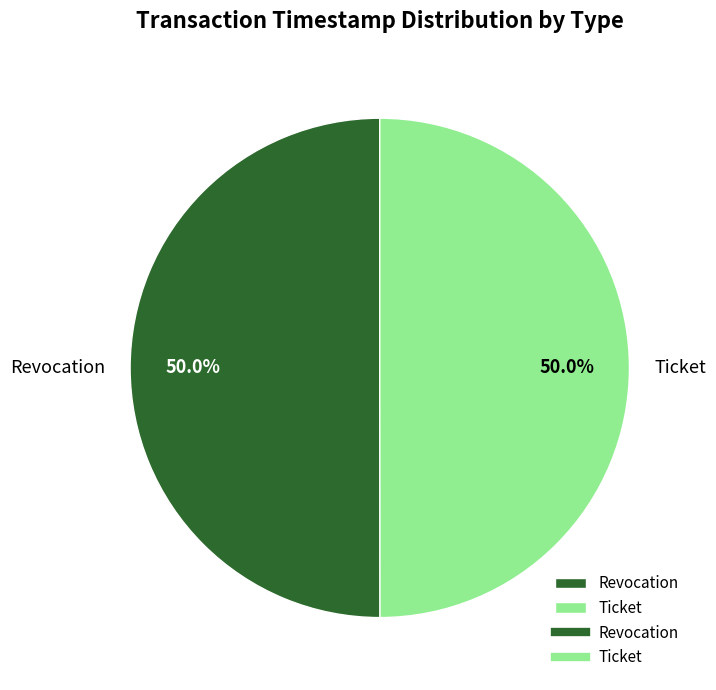

Count the number of slices in the pie.

2